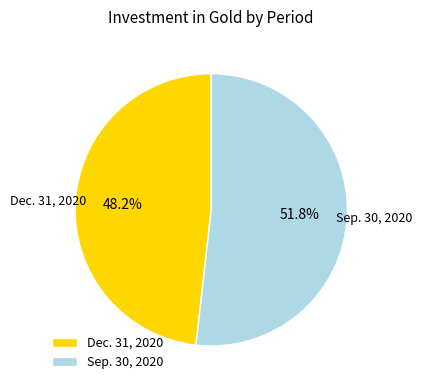

Rank the categories by value from lowest to highest.

Dec. 31, 2020, Sep. 30, 2020